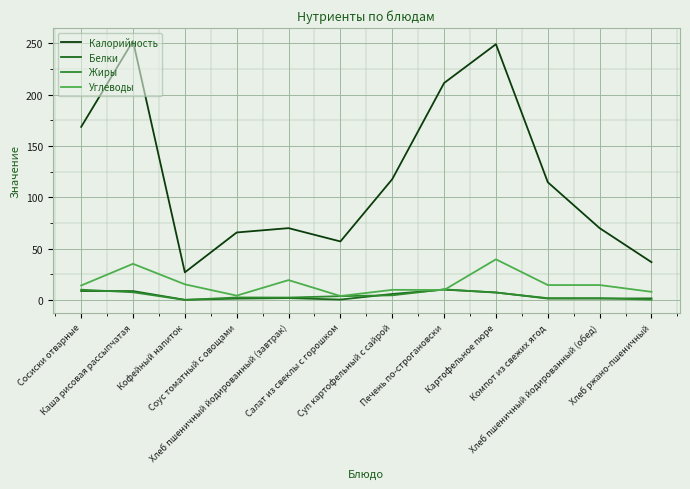

True or false: Углеводы and Калорийность cross at least once.

False